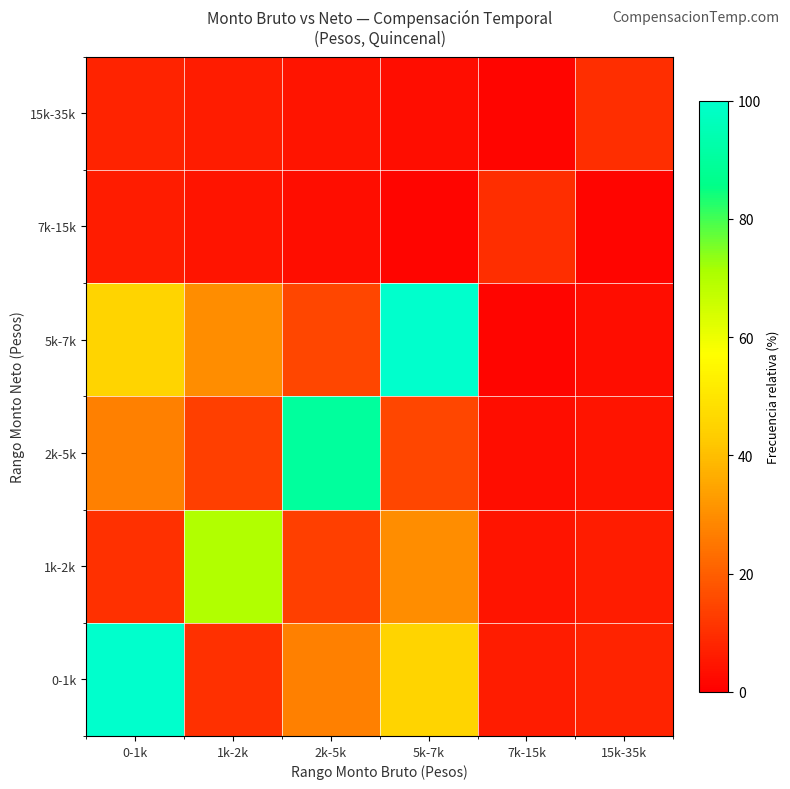

How many series are shown in this chart?

6